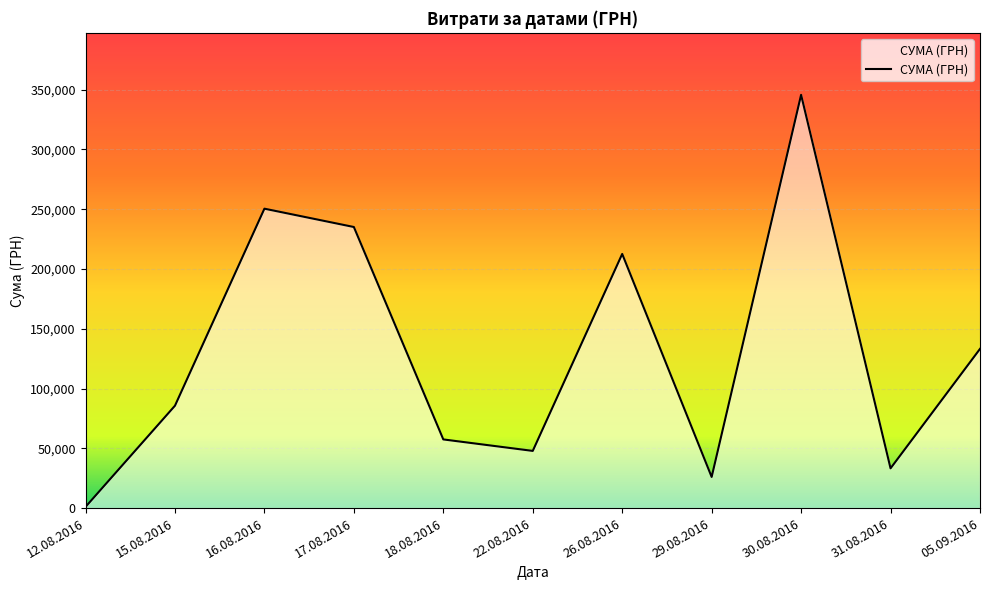

Which category has the lowest value across all series?

12.08.2016